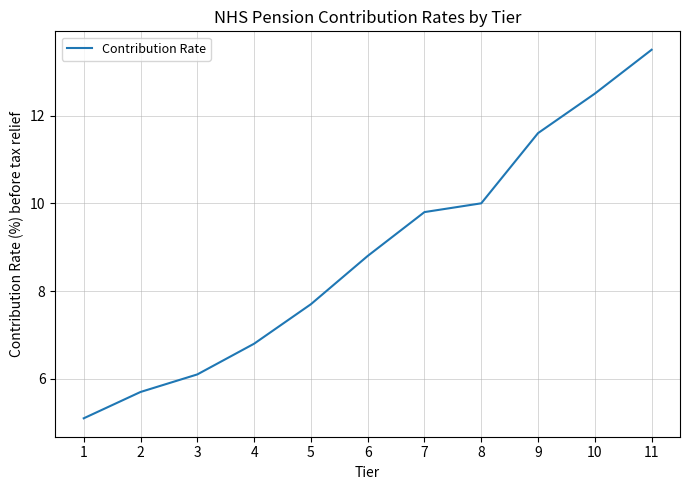

The value at 11 is 17.8. True or false?

False